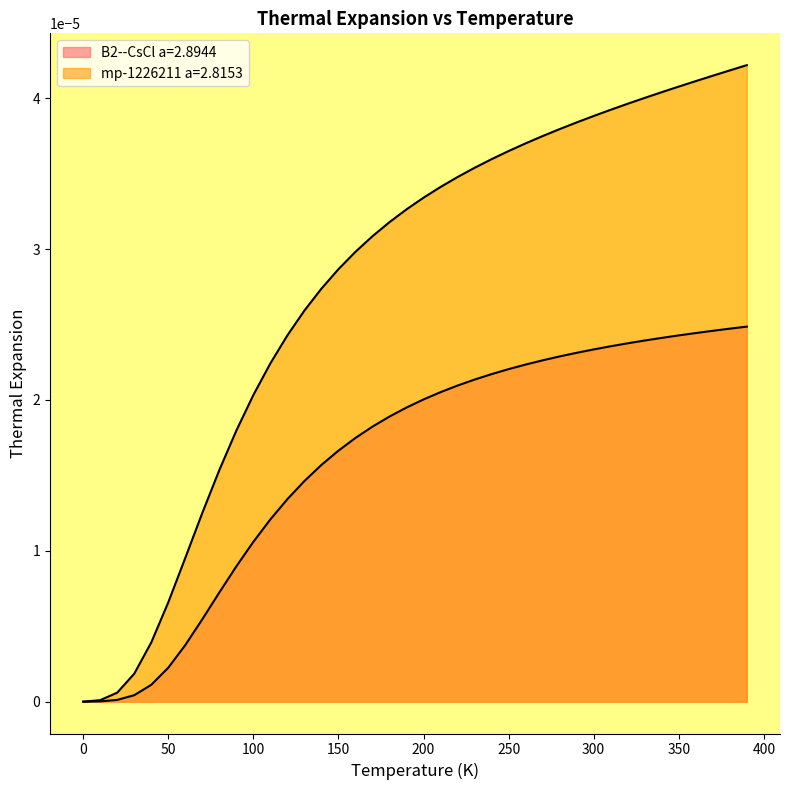

Between 0.0 and 300.0, which series saw the biggest shift?

mp-1226211 a=2.8153